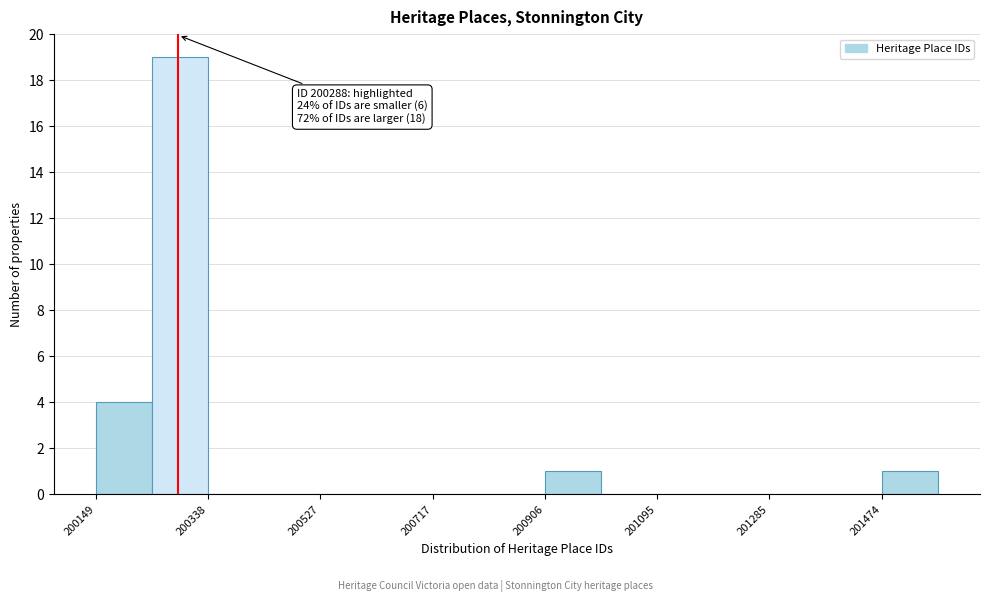

Over which range of the x-axis is the bar tallest?

200240 to 200340